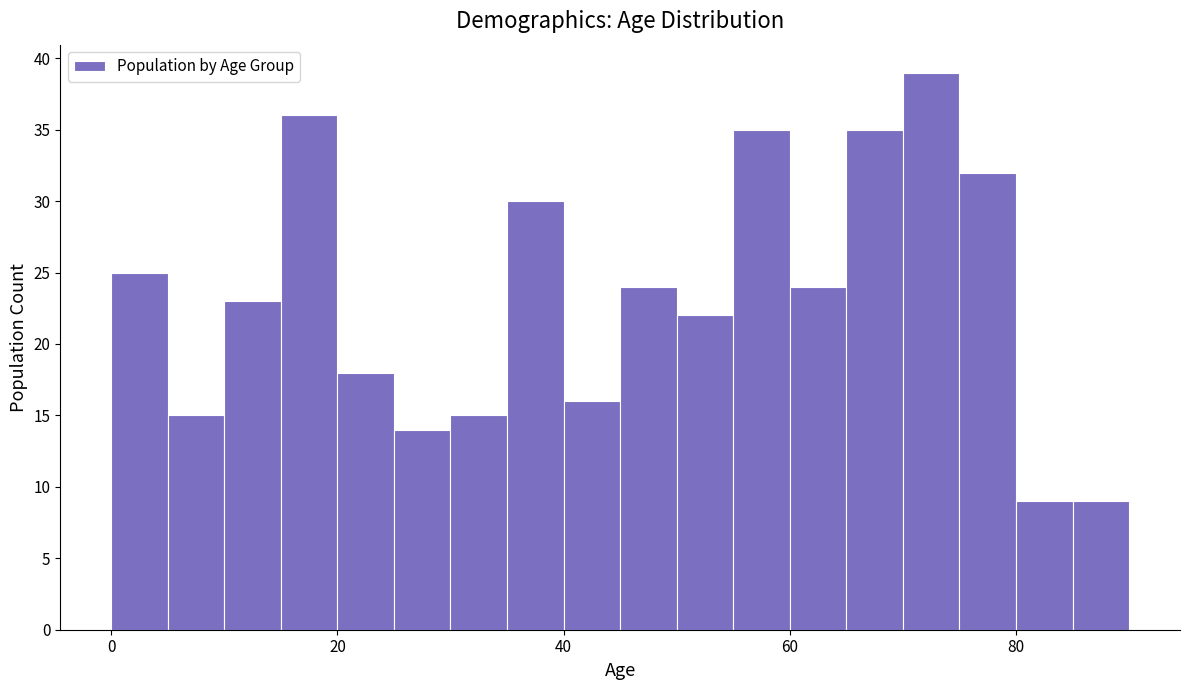

Read against the x-axis, roughly where is the centre of the tallest bar?

72